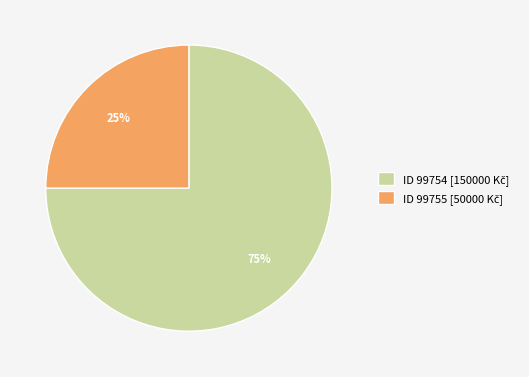

Does any single category account for the majority?

Yes